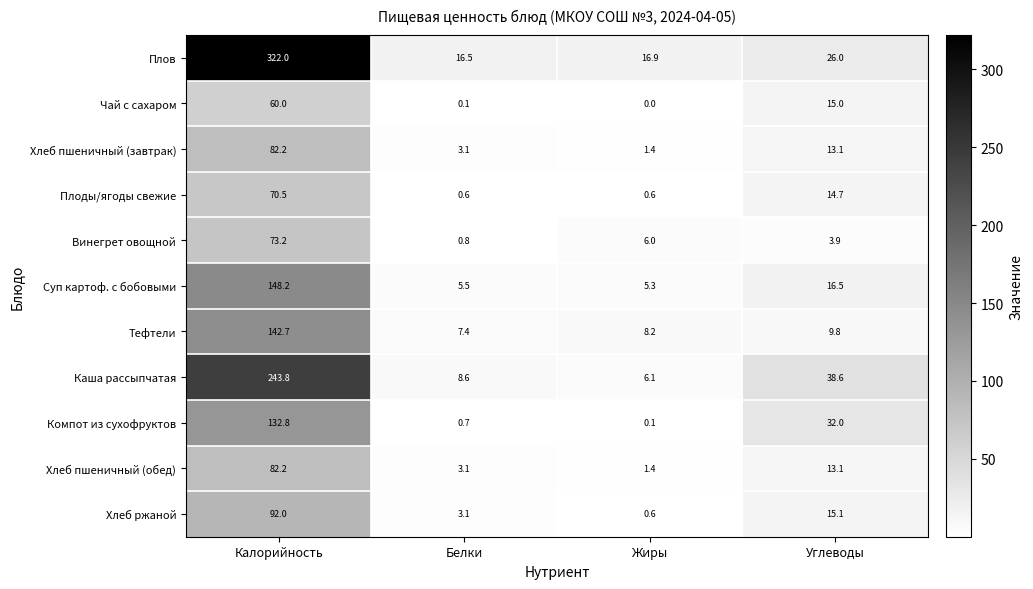

What is the spread (max minus min) of values at Жиры?

16.9